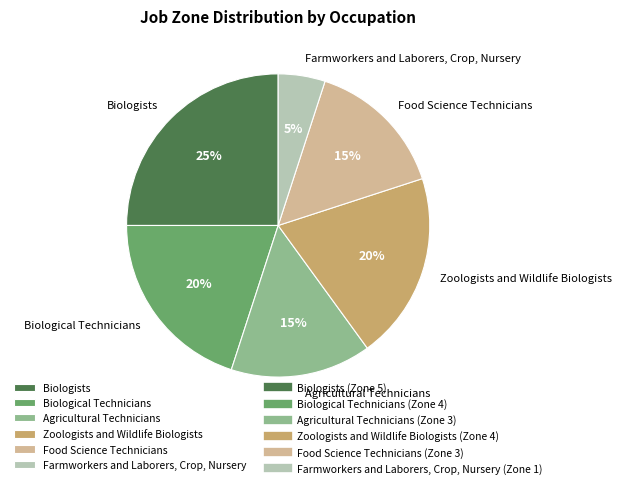

Between Biologists and Biological Technicians, which is larger?

Biologists